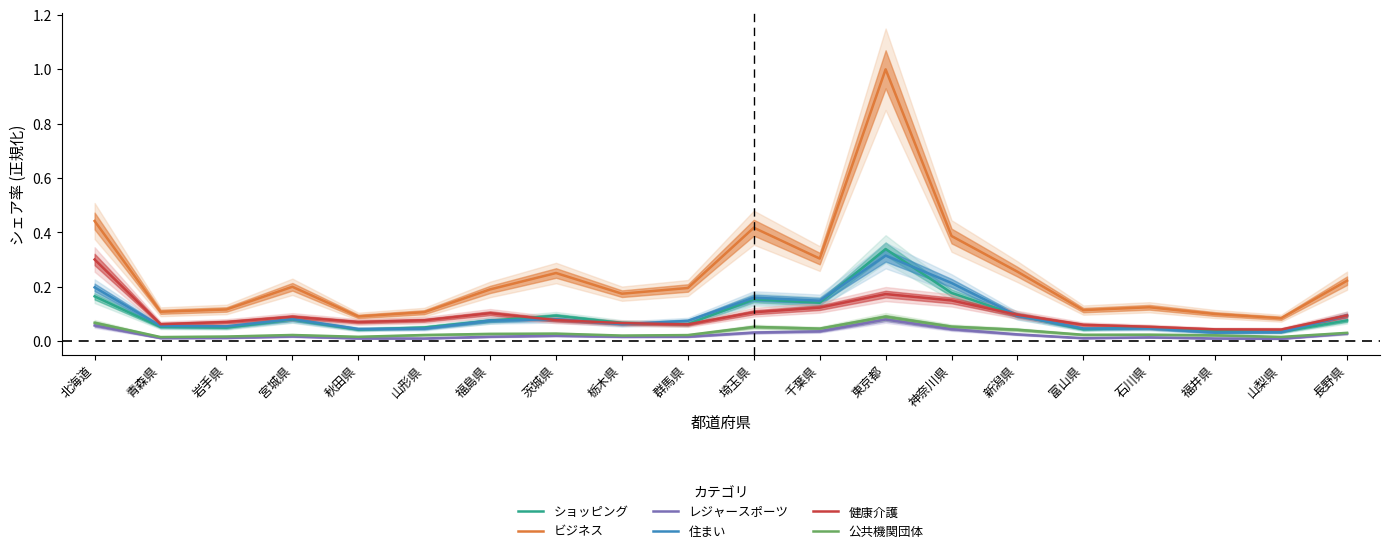

Reading left to right, list all the values displayed in this chart.

ショッピング: 0.2	0.1	0.1	0.1	0.0	0.1	0.1	0.1	0.1	0.1	0.2	0.1	0.3	0.2	0.1	0.0	0.1	0.0	0.0	0.1
ビジネス: 0.4	0.1	0.1	0.2	0.1	0.1	0.2	0.3	0.2	0.2	0.4	0.3	1.0	0.4	0.3	0.1	0.1	0.1	0.1	0.2
レジャースポーツ: 0.1	0.0	0.0	0.0	0.0	0.0	0.0	0.0	0.0	0.0	0.0	0.0	0.1	0.0	0.0	0.0	0.0	0.0	0.0	0.0
住まい: 0.2	0.1	0.1	0.1	0.0	0.0	0.1	0.1	0.1	0.1	0.2	0.1	0.3	0.2	0.1	0.0	0.0	0.0	0.0	0.1
健康介護: 0.3	0.1	0.1	0.1	0.1	0.1	0.1	0.1	0.1	0.1	0.1	0.1	0.2	0.2	0.1	0.1	0.1	0.0	0.0	0.1
公共機関団体: 0.1	0.0	0.0	0.0	0.0	0.0	0.0	0.0	0.0	0.0	0.1	0.0	0.1	0.1	0.0	0.0	0.0	0.0	0.0	0.0